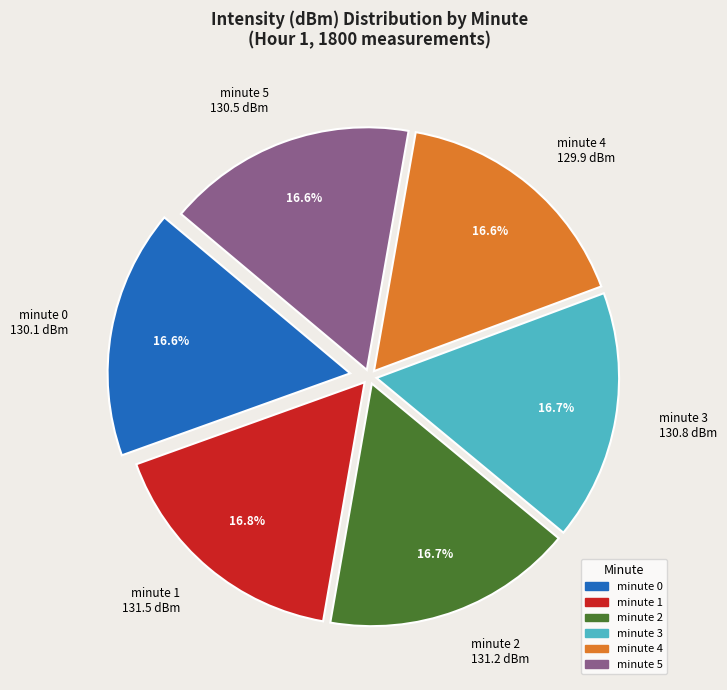

To the nearest percent, what portion does minute 1 represent?

17%